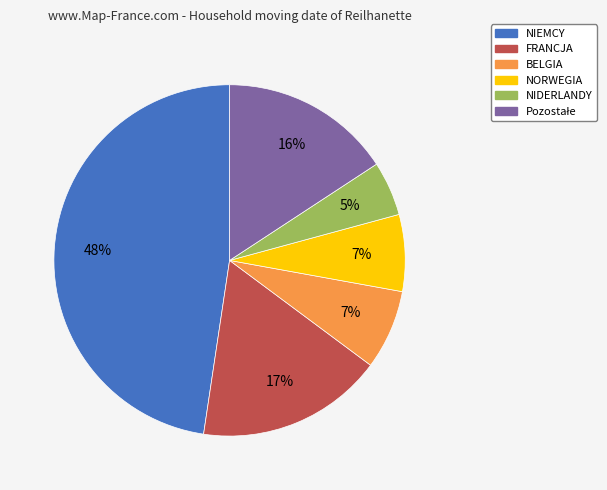

Approximately how many times larger is the value at FRANCJA compared to NIEMCY?

0.4